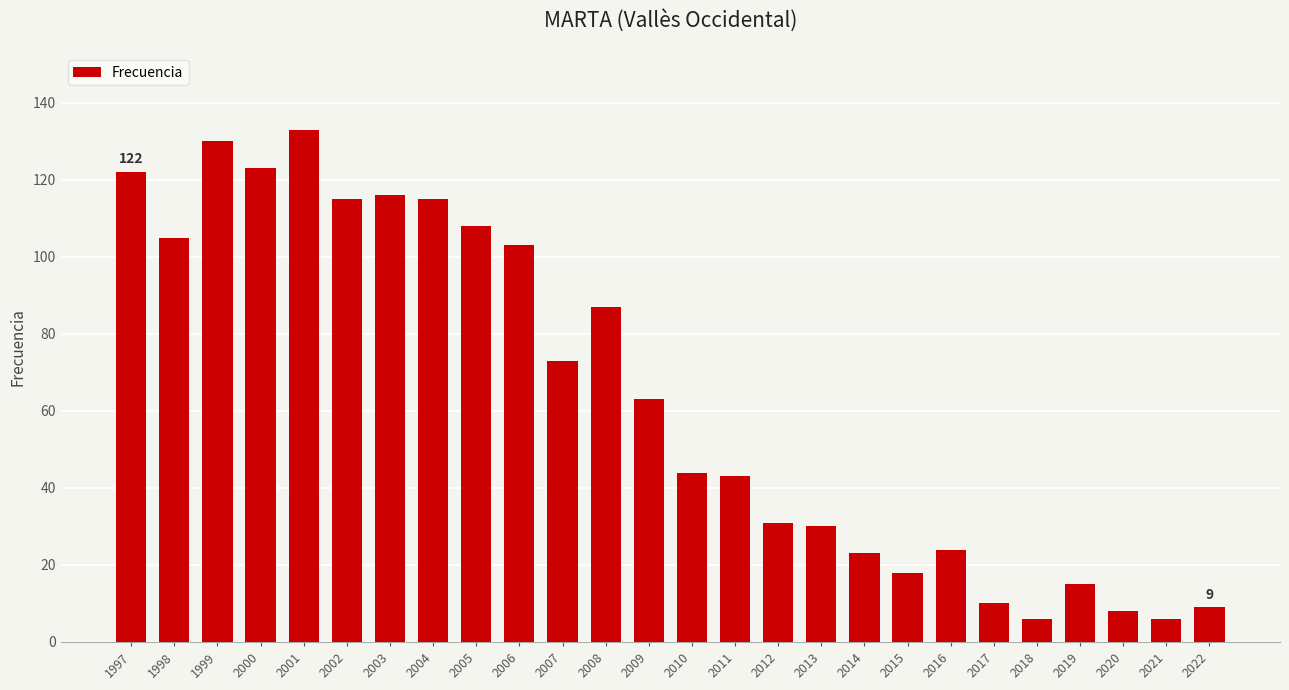

Reading left to right, what are all the values shown in this chart?

1997=122	1998=105	1999=130	2000=123	2001=133	2002=115	2003=116	2004=115	2005=108	2006=103	2007=73	2008=87	2009=63	2010=44	2011=43	2012=31	2013=30	2014=23	2015=18	2016=24	2017=10	2018=6	2019=15	2020=8	2021=6	2022=9